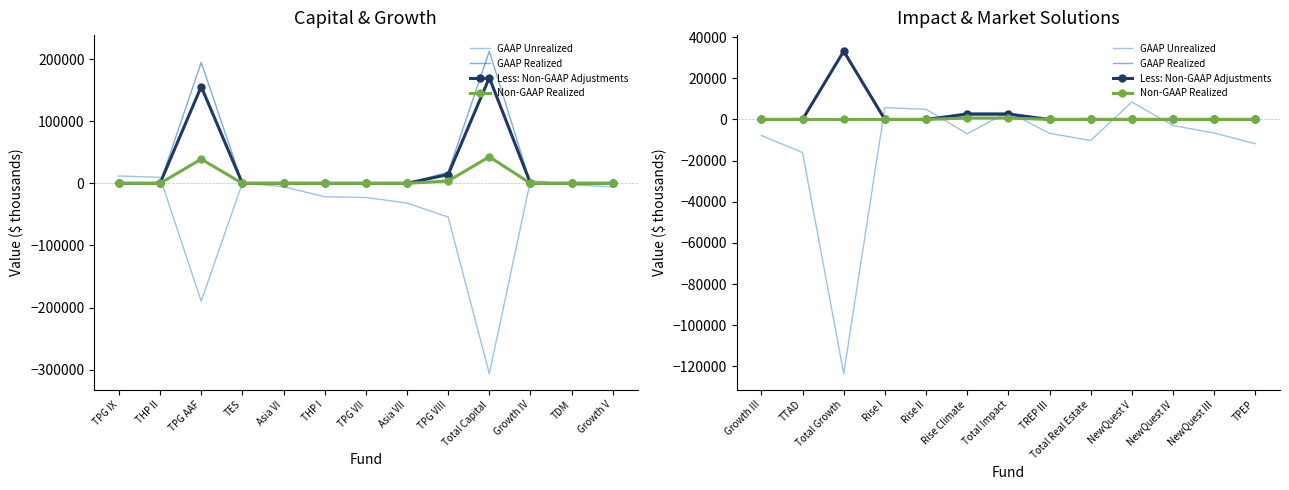

What is the difference between the maximum and minimum values in the GAAP Realized series?

33168